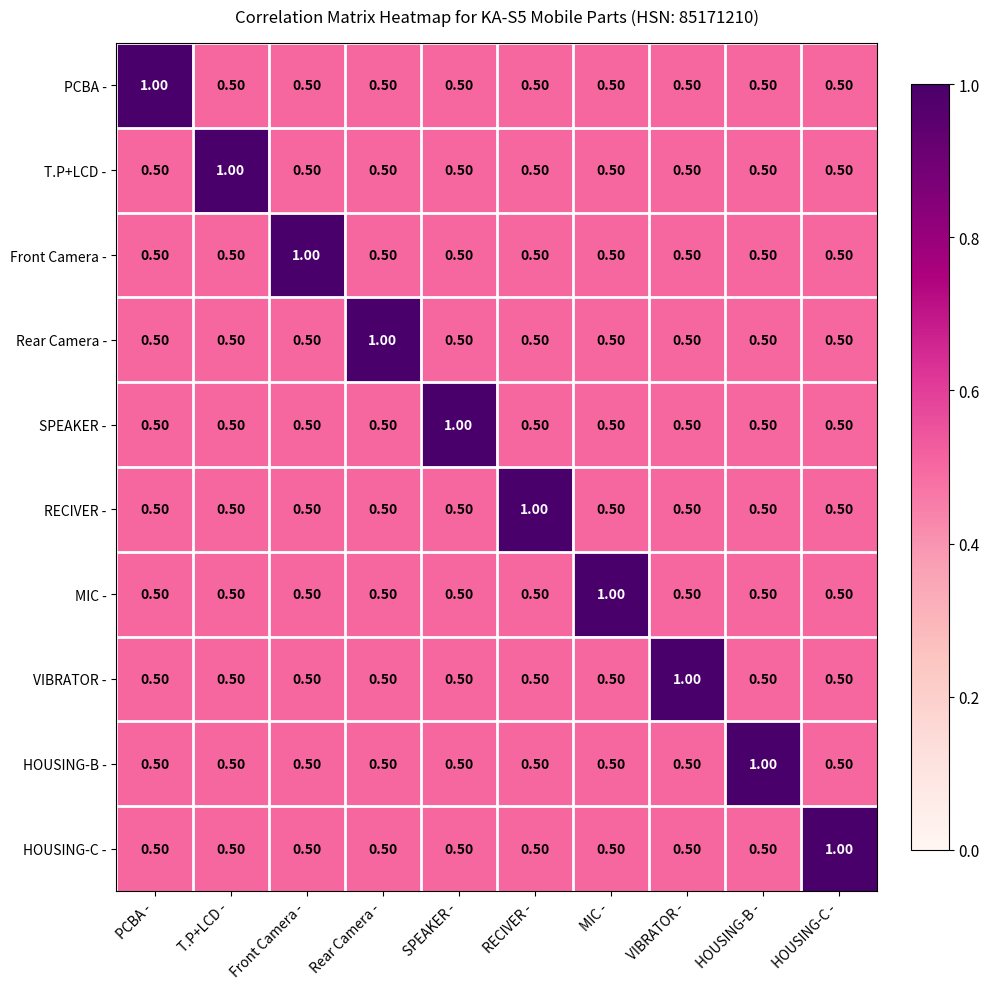

What is the average value of the SPEAKER - series?

0.6